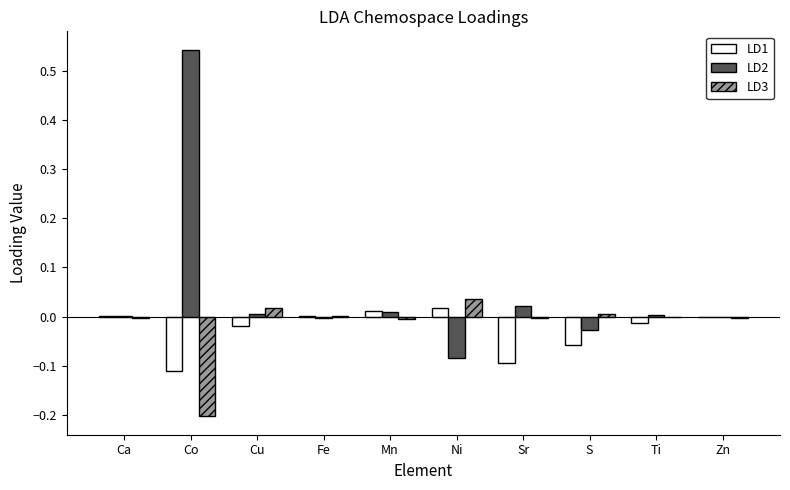

Which series has the largest total across all categories?

LD2